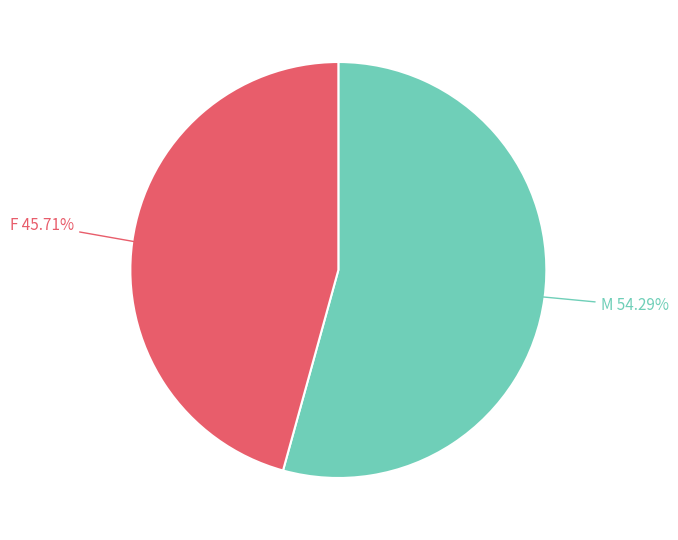

To the nearest percent, what is the difference between the F and M slice percentages?

9%